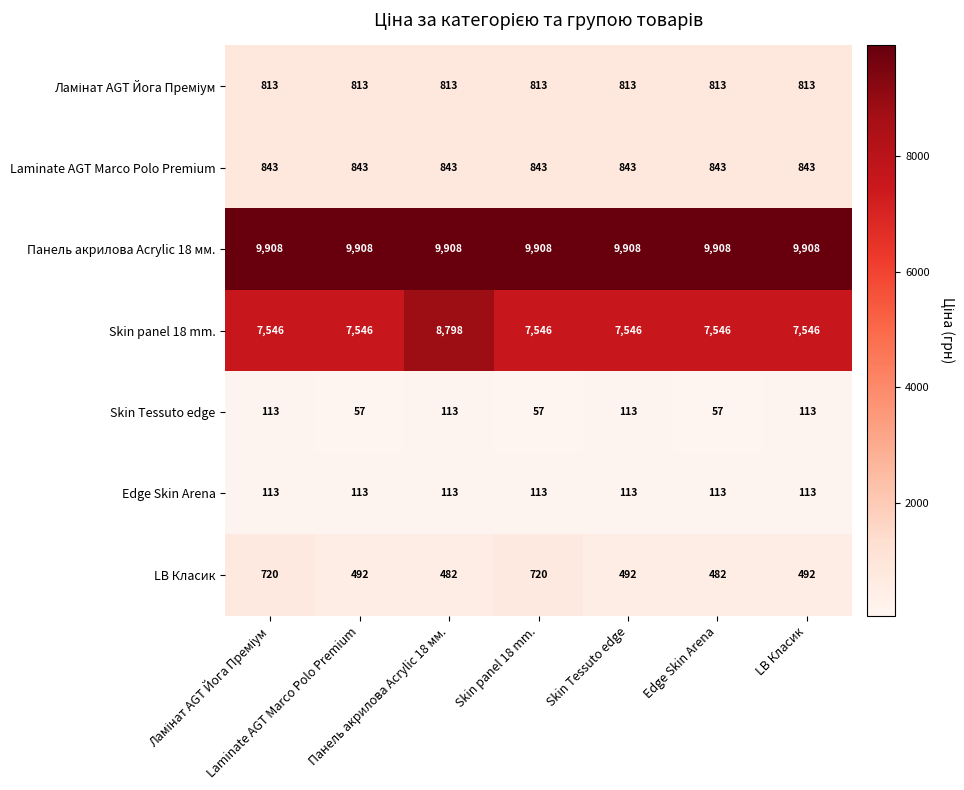

What is the greatest value displayed?

9908